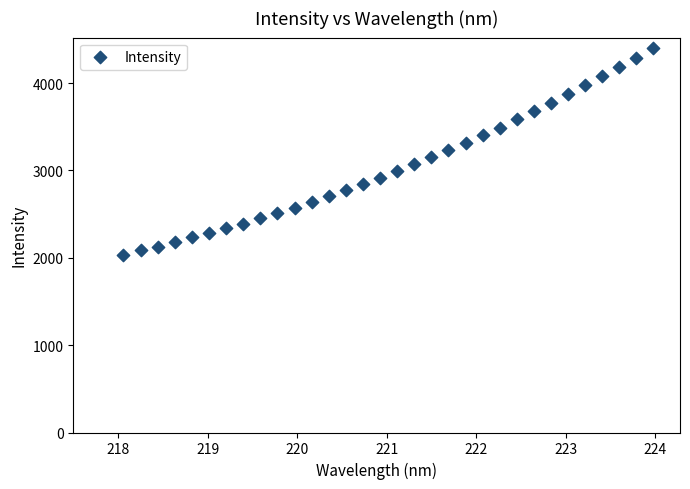

What is the range of Y values (max minus min)?

2366.9